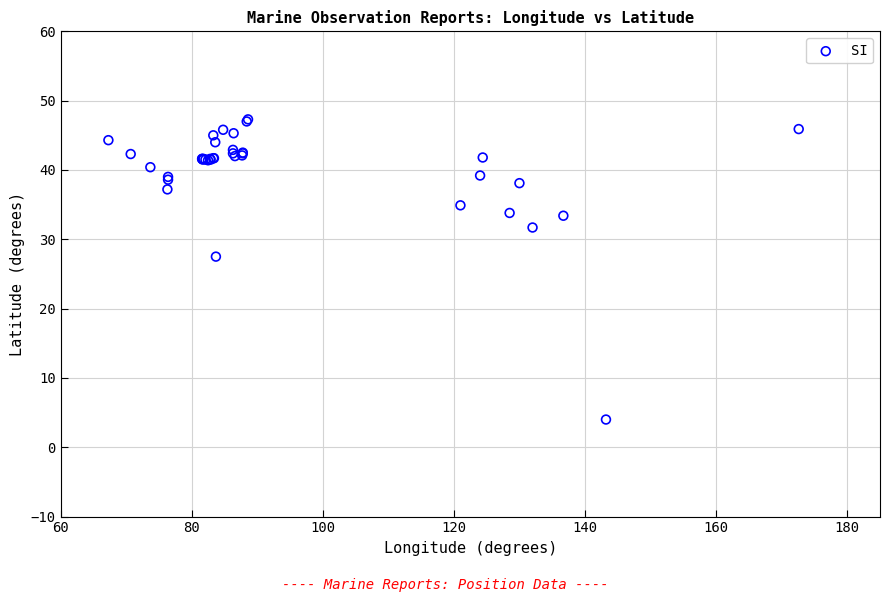

What Y value in the scatter plot is closest to 25?

27.5